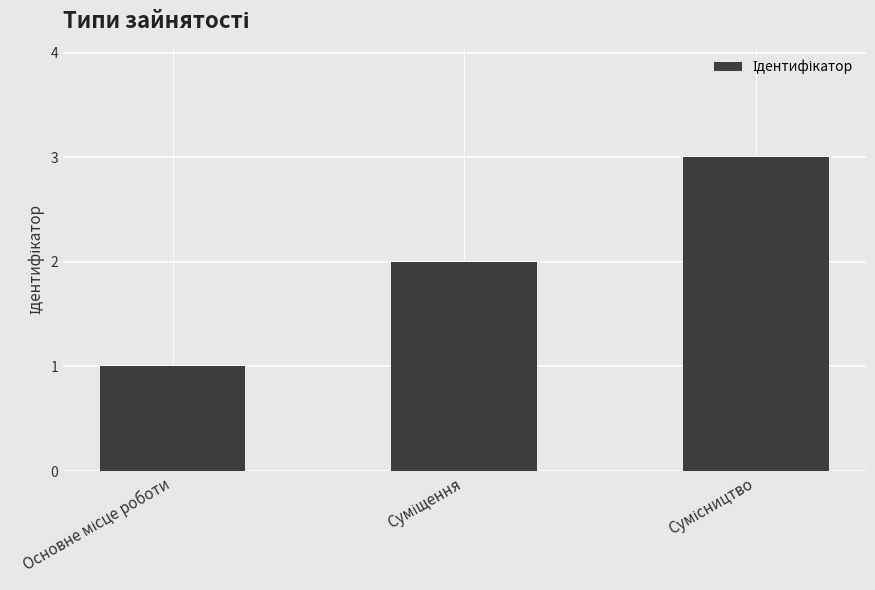

What is the maximum value shown in the chart?

3